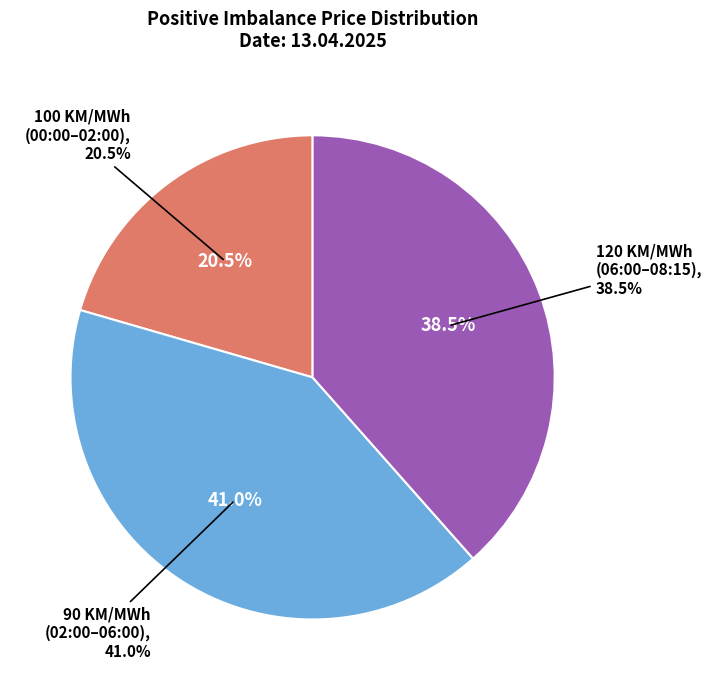

Does any single category account for the majority?

No